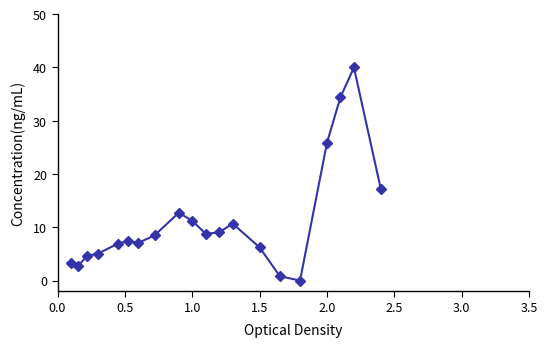

What is the maximum value shown in the chart?

40.0